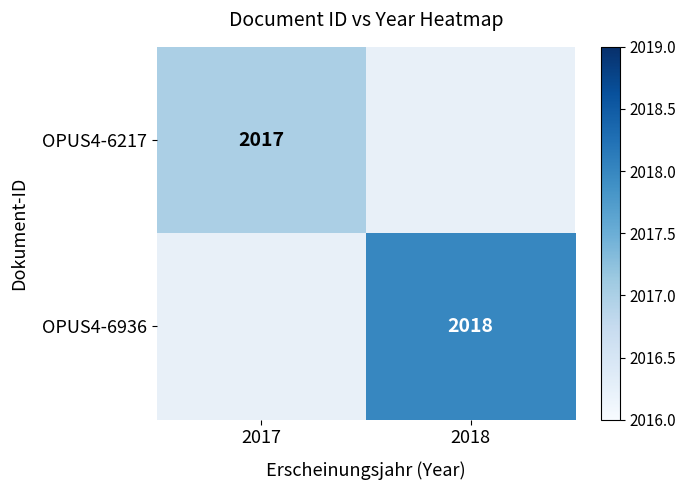

At how many categories does at least one series exceed 2017?

1